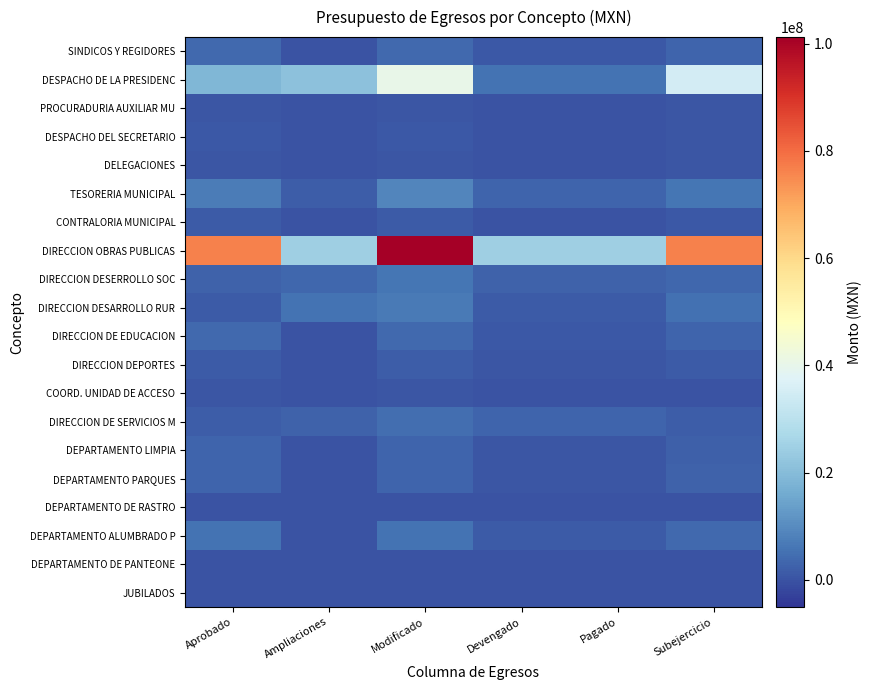

Which category has the highest value across all series?

Modificado